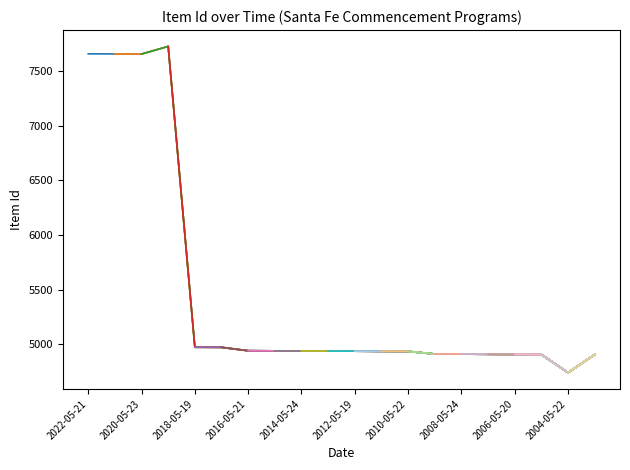

What is the difference between the second highest and minimum values?

2916